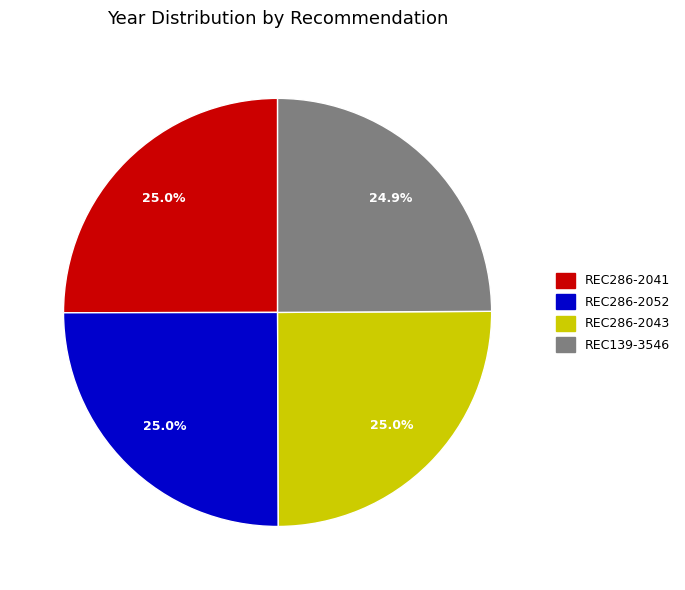

To the nearest percent, what is the combined percentage of REC286-2043 and REC286-2052?

50%